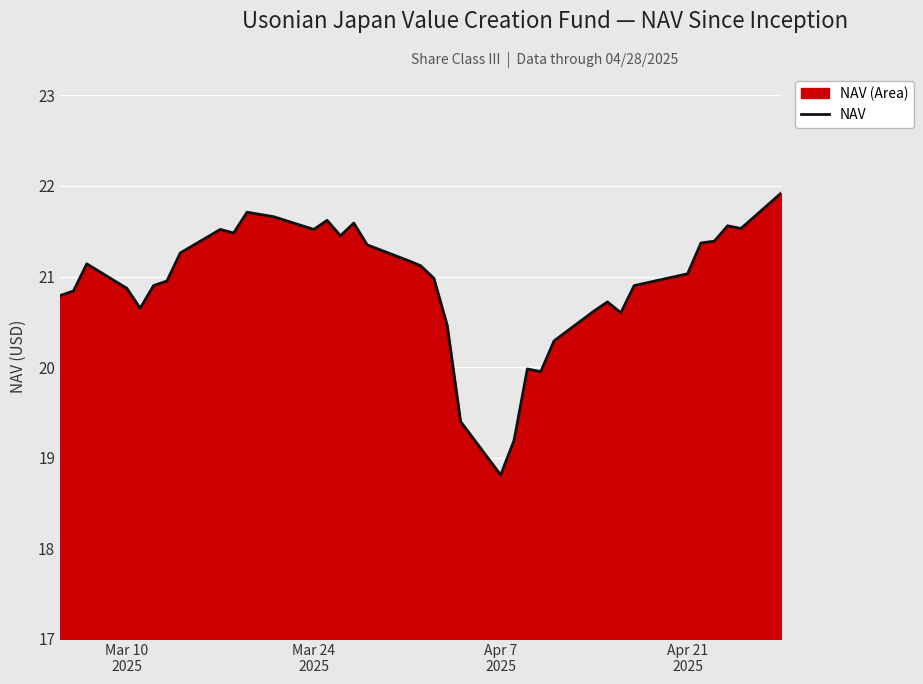

What is the difference between the maximum and minimum values?

3.1